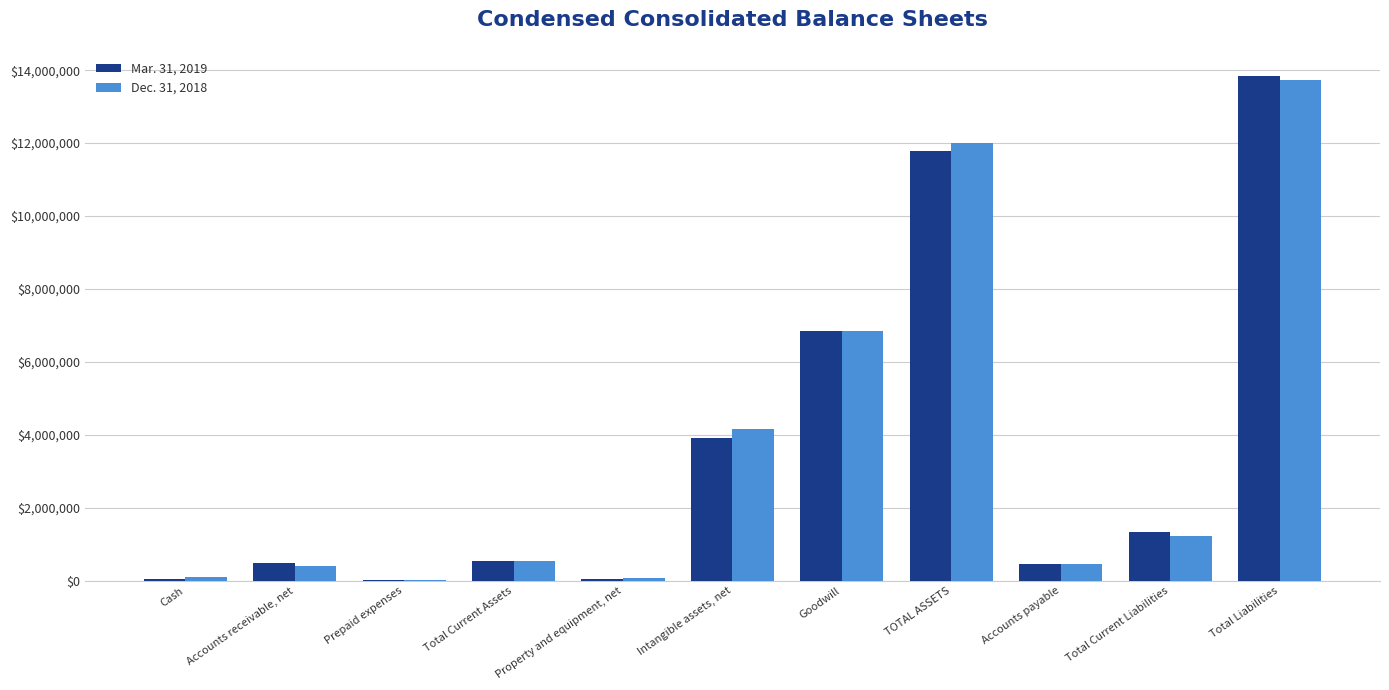

True or false: Dec. 31, 2018 has a value of 406110 at Accounts receivable, net.

True